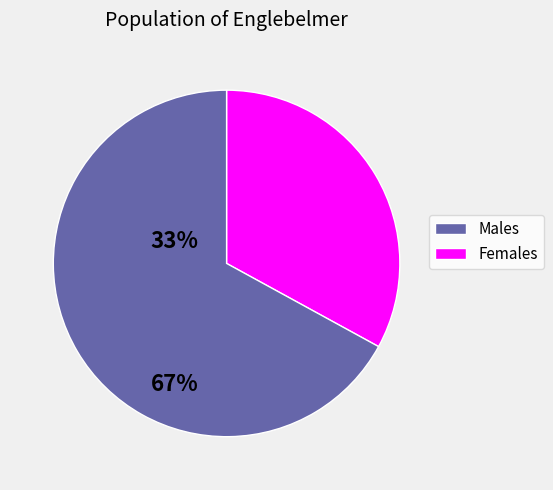

Is there any slice that represents more than half of the pie?

Yes